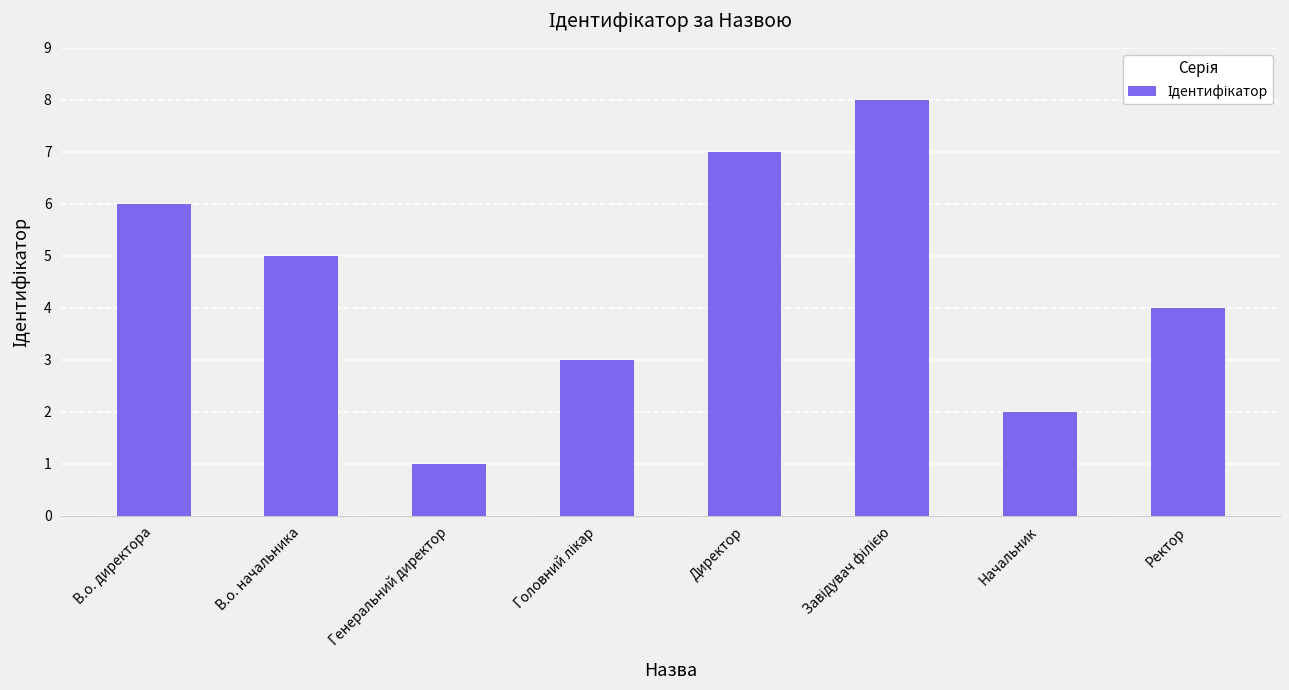

True or false: the data shows 6 at Ректор.

False